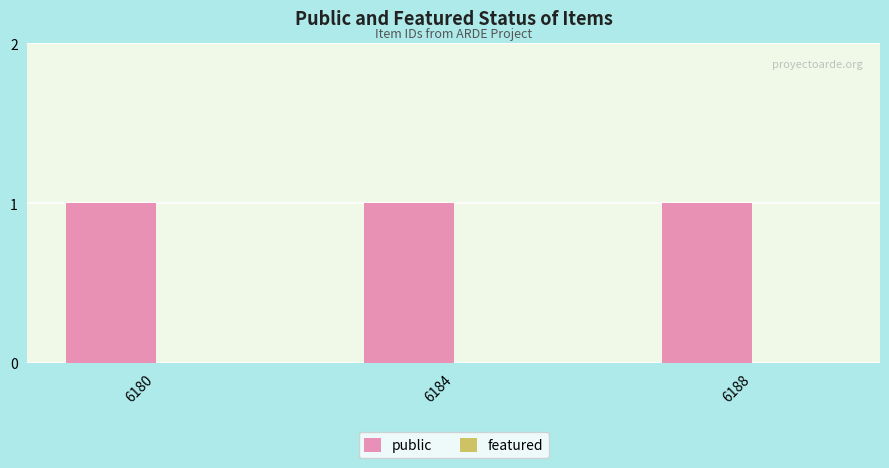

What is the value of the public bar at the 2nd from the left?

1